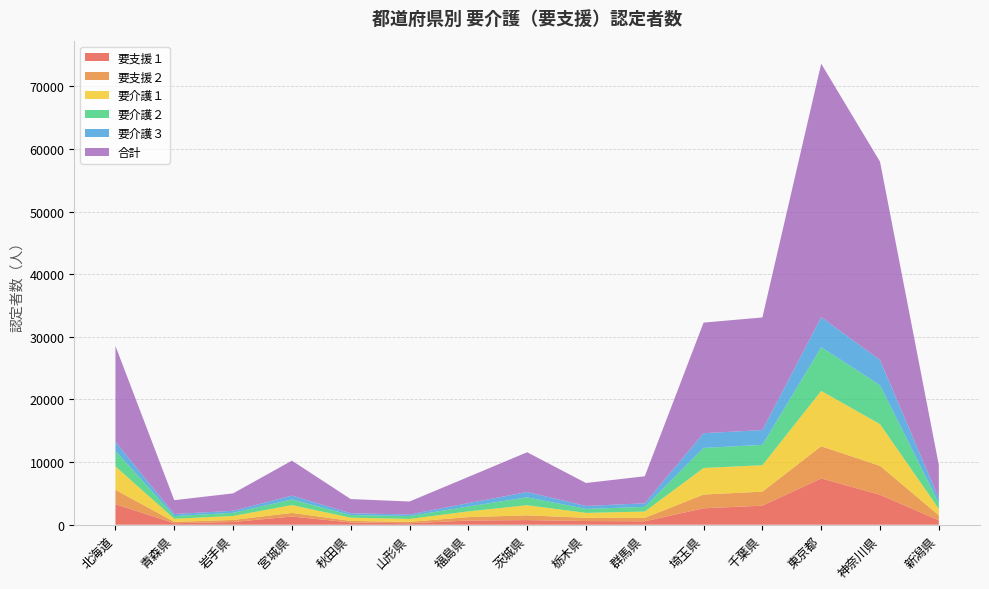

Reading left to right, what are all the values shown in this chart?

要支援１: 3279	243	437	1306	366	237	669	743	589	543	2629	3045	7395	4784	700
要支援２: 2288	221	324	580	245	222	548	755	516	553	2190	2237	5136	4617	807
要介護１: 3747	489	635	1252	512	463	910	1617	787	1008	4239	4224	8836	6655	1025
要介護２: 2474	427	504	894	420	460	782	1260	632	745	3202	3245	6971	6214	921
要介護３: 1442	332	324	620	293	255	540	847	478	574	2356	2361	4813	4032	764
合計: 15320	2208	2782	5580	2263	2070	4184	6351	3660	4313	17655	17984	40455	31657	5300